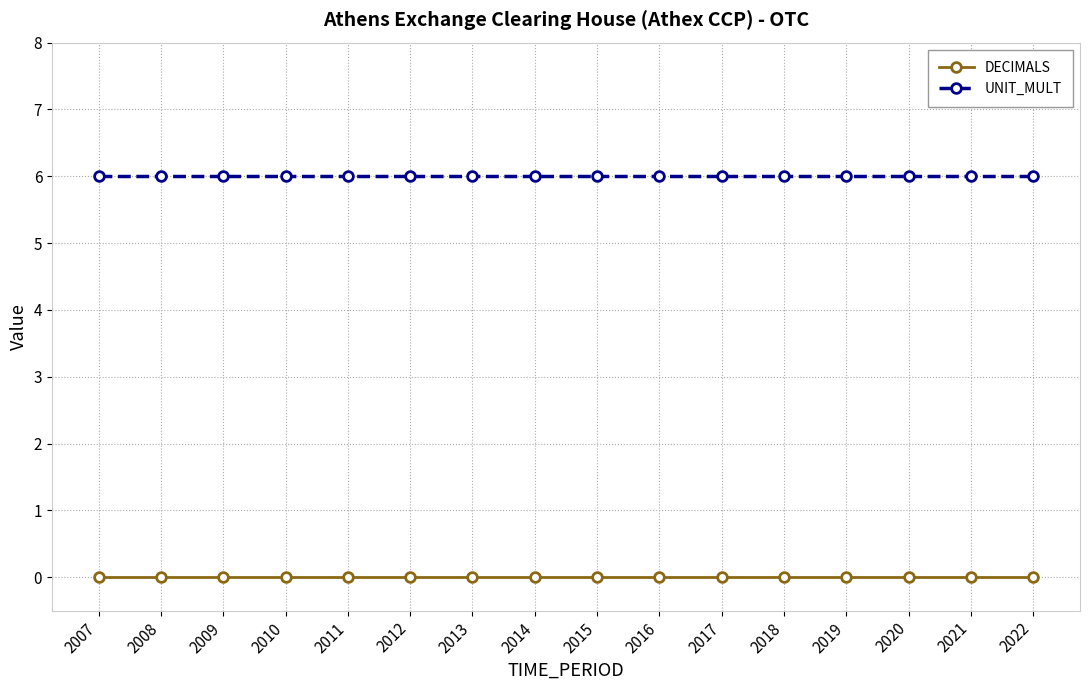

True or false: DECIMALS and UNIT_MULT intersect in this chart.

False